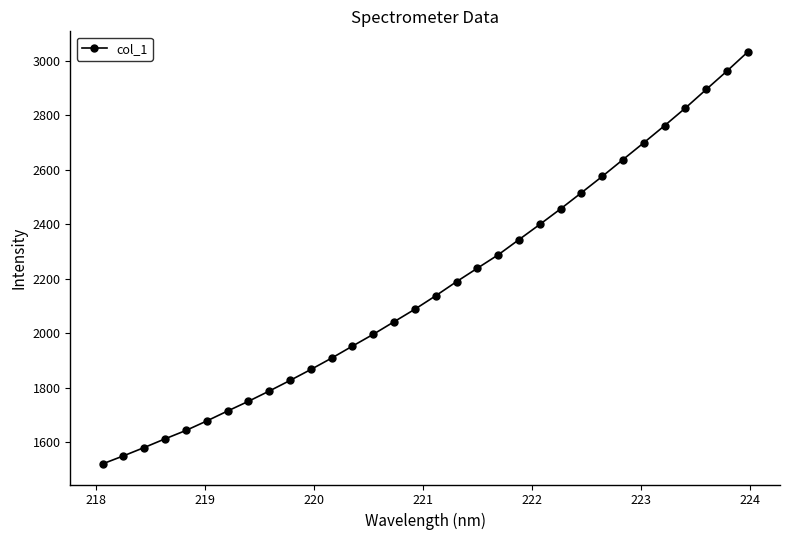

What is the difference between the maximum and minimum values?

1513.9